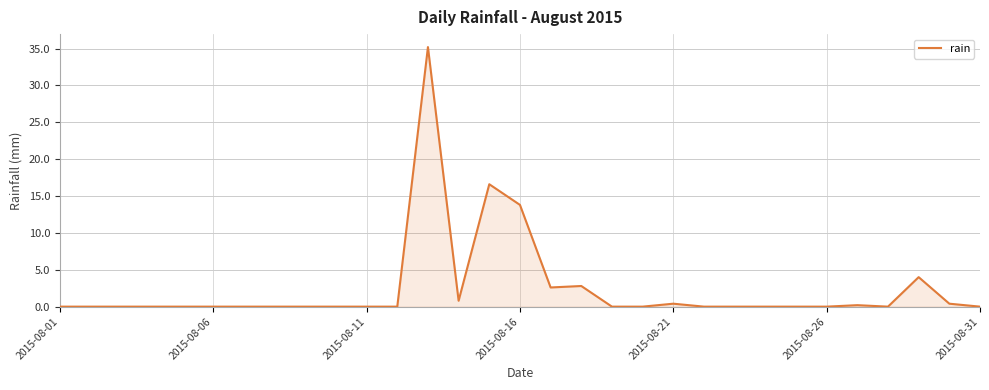

What is the greatest value displayed?

35.2